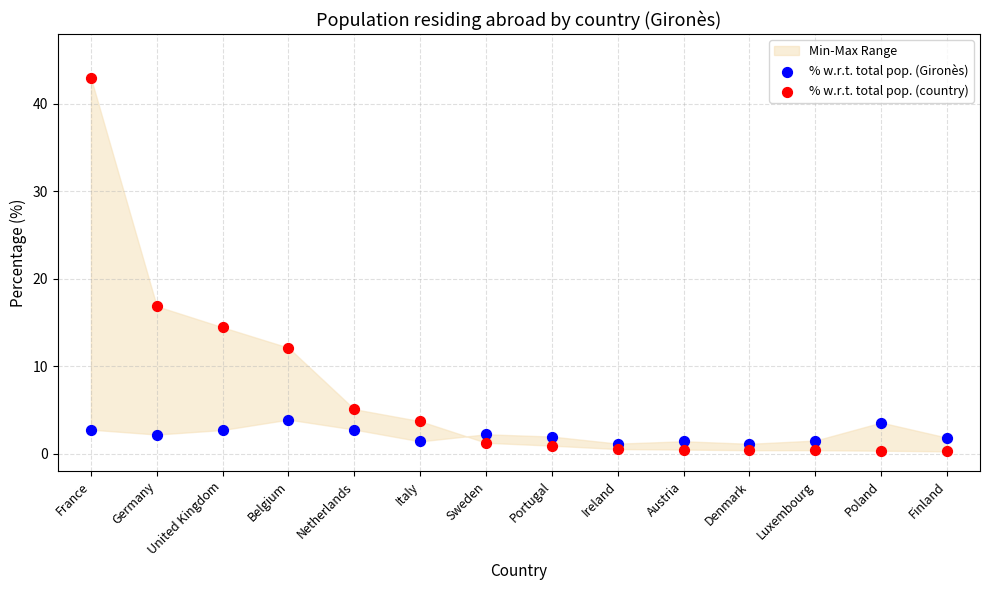

Which series reaches the maximum Y coordinate?

% w.r.t. total pop. (country)